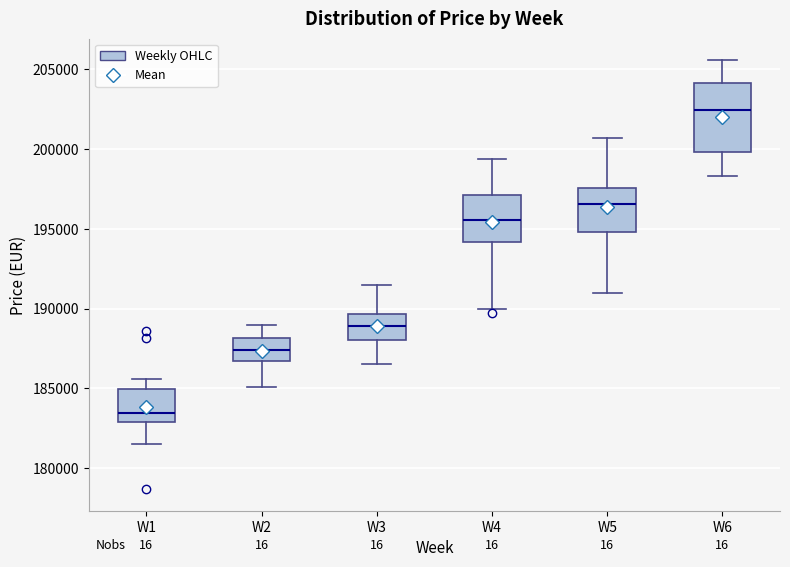

Where is the upper edge of the box for W4 on the y-axis? The values are not printed on the chart, so give them approximately, as read against the axis.

197000